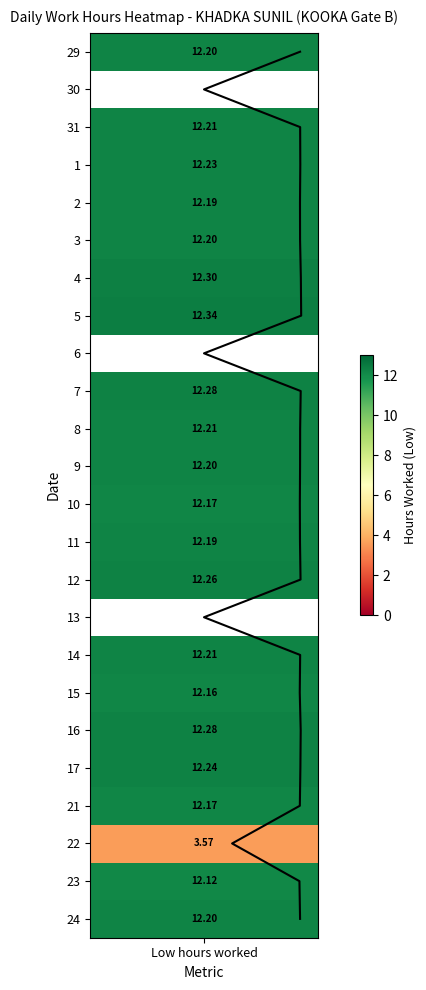

How many categories are shown in the chart?

24